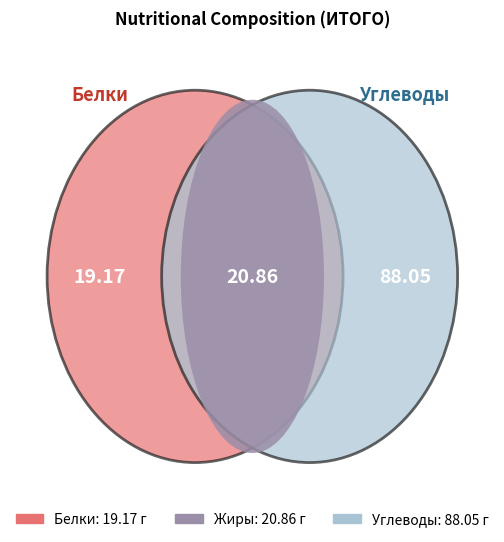

What percentage is the Углеводы slice, to the nearest percent?

69%